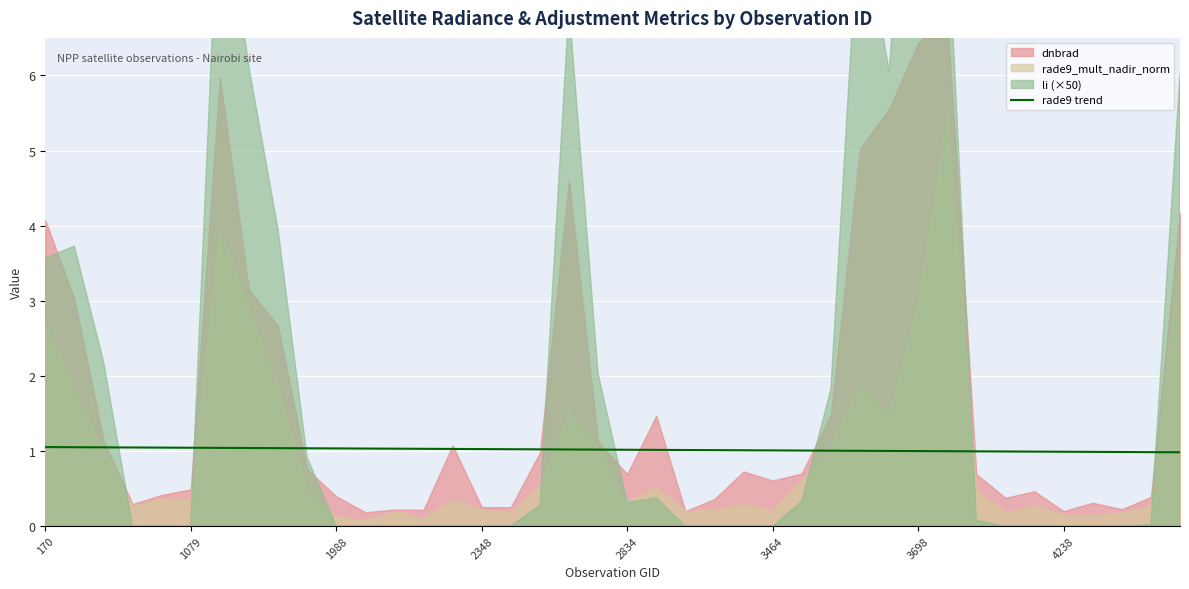

What is the label of the 12th point from the right?

28